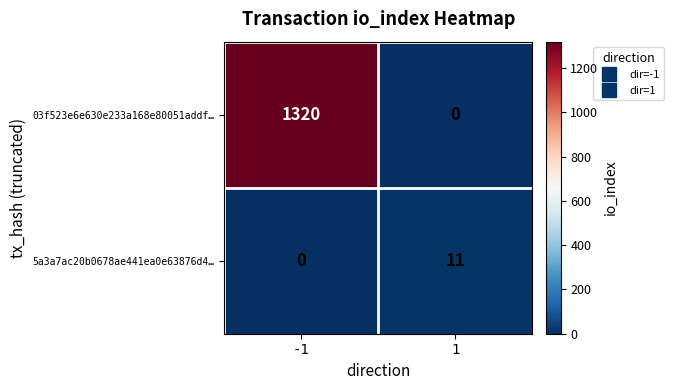

Reading left to right, list all the values displayed in this chart.

03f523e6e630e233a168e80051addf…: -1=1320	1=0
5a3a7ac20b0678ae441ea0e63876d4…: -1=0	1=11